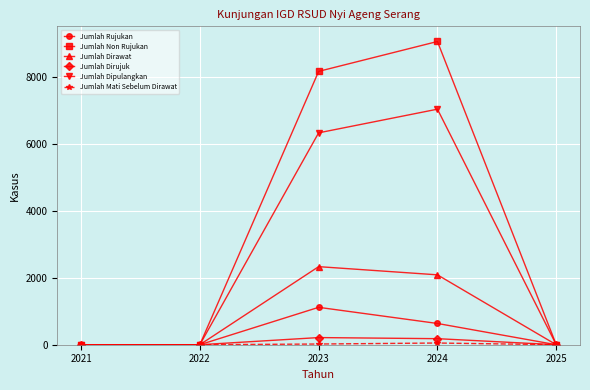

In Jumlah Dirujuk, how many points are higher than both neighbors (excluding endpoints)?

1